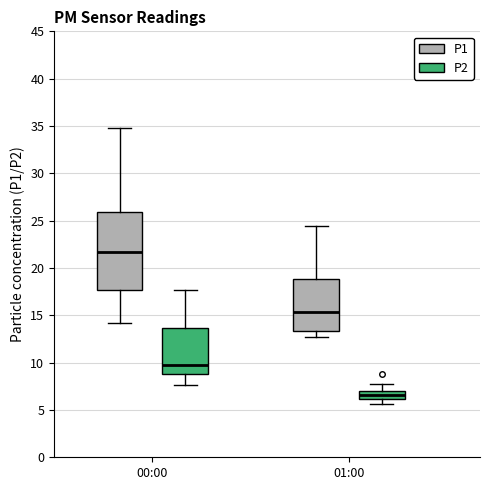

Reading left to right, read every box against the y-axis: the position of its median line, the range the box covers, and the ends of its whiskers. The values are not printed on the chart, so give them approximately, as read against the axis.

00:00 (P1): median 21.5, box 17.5 to 26.0, whiskers 14.0 to 35.0
00:00 (P2): median 10.0, box 9.0 to 13.5, whiskers 7.5 to 17.5
01:00 (P1): median 15.5, box 13.5 to 19.0, whiskers 12.5 to 24.5
01:00 (P2): median 6.5, box 6.0 to 7.0, whiskers 5.5 to 8.0